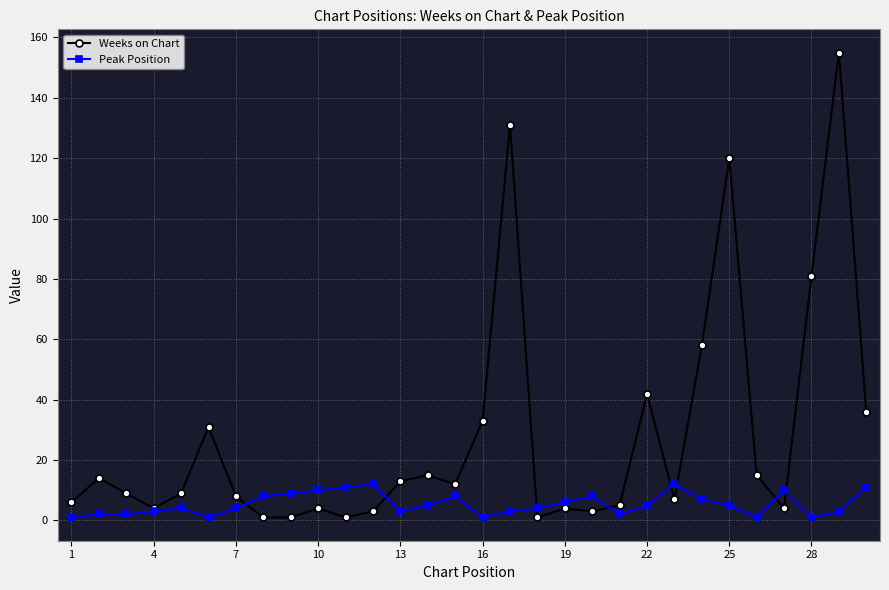

Rank the series by their average value, from highest to lowest.

Weeks on Chart, Peak Position